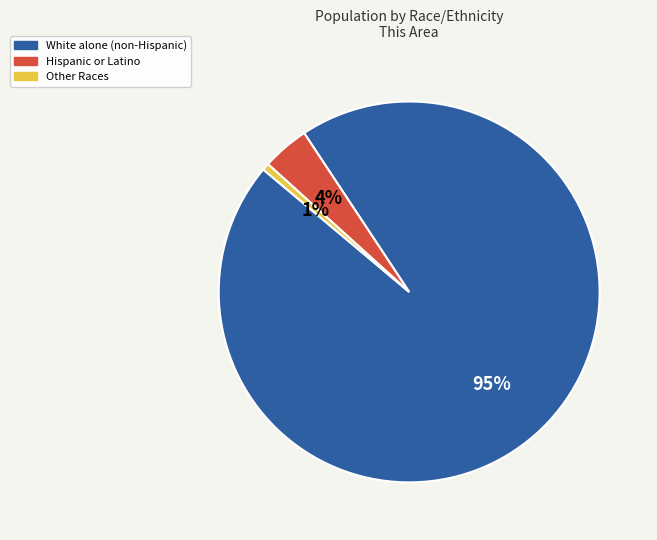

What is the largest slice in the pie chart?

White alone